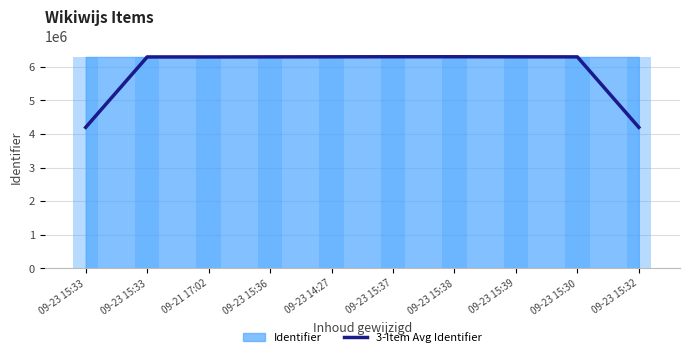

Does the chart contain any negative values?

No